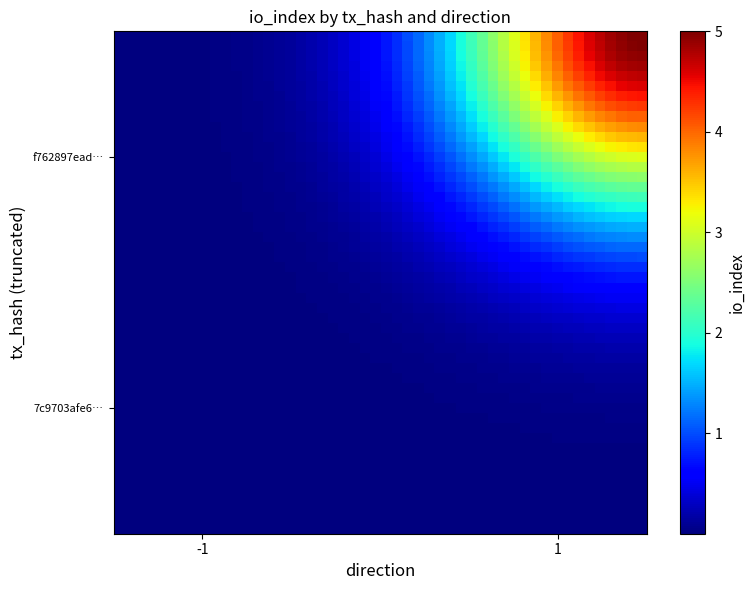

Rank the series by their maximum value, from lowest to highest.

7c9703afe6e124a3327513fbf7ad9193d86204c, f762897ead2c8e2f42ed5b0eb294a6c7ca5b231